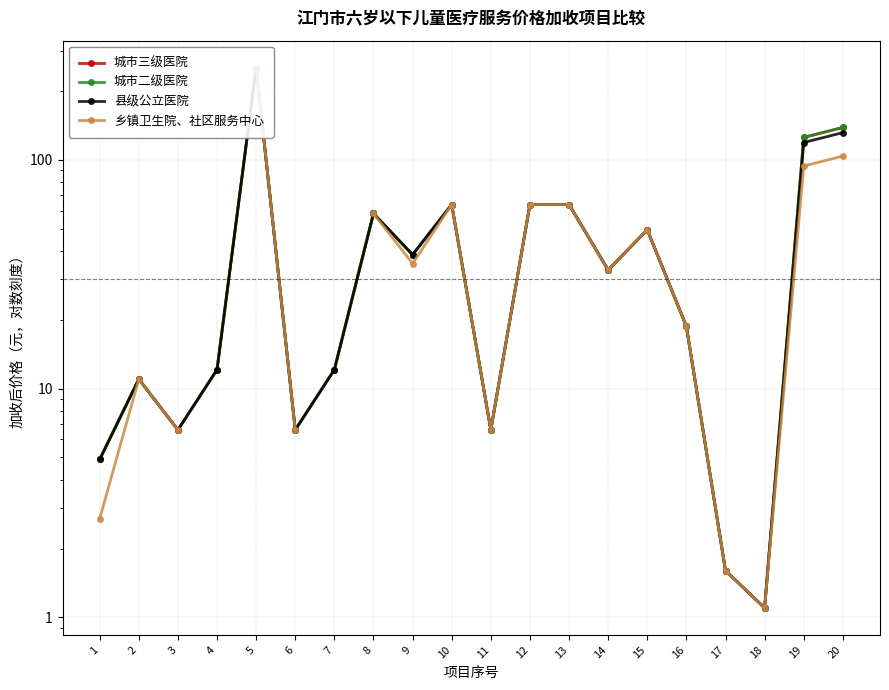

At which category does 县级公立医院 reach its first local peak?

2